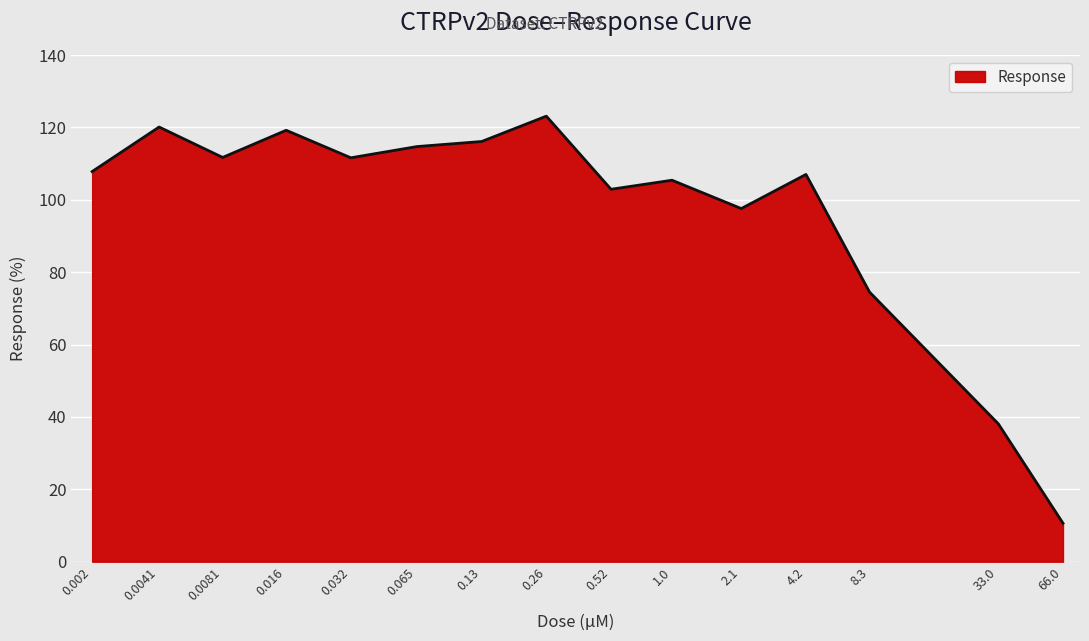

What is the maximum value shown in the chart?

123.1